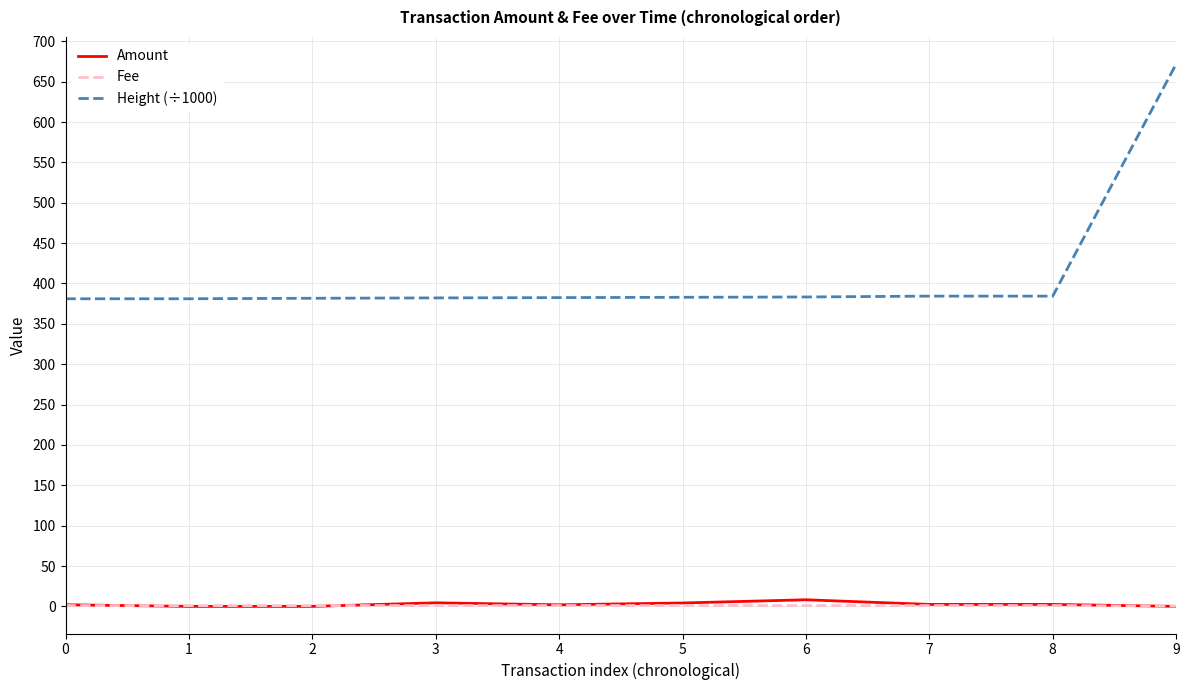

What is the maximum value shown in the chart?

671.8